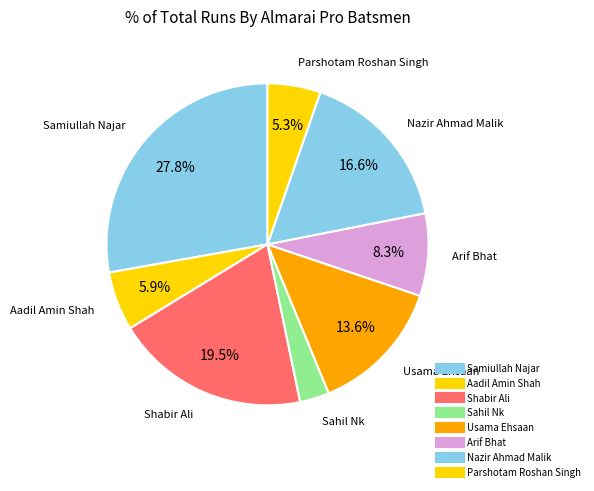

What is the largest slice in the pie chart?

Samiullah Najar